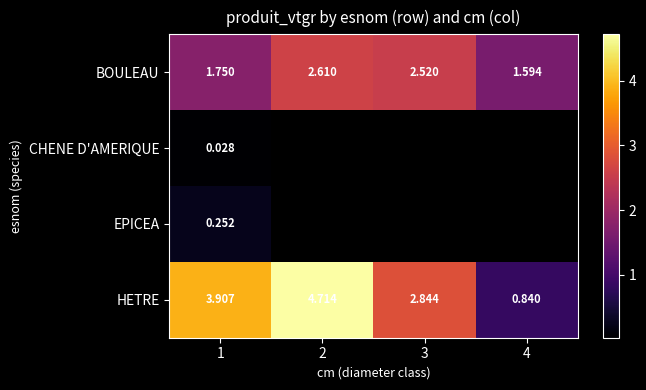

Rank the series at 1 from highest to lowest value.

HETRE, BOULEAU, EPICEA, CHENE D'AMERIQUE